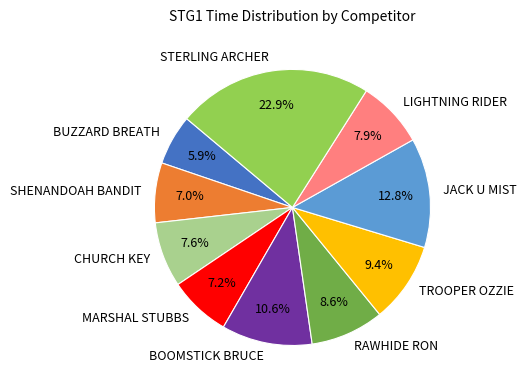

What is the smallest slice in the pie chart?

BUZZARD BREATH